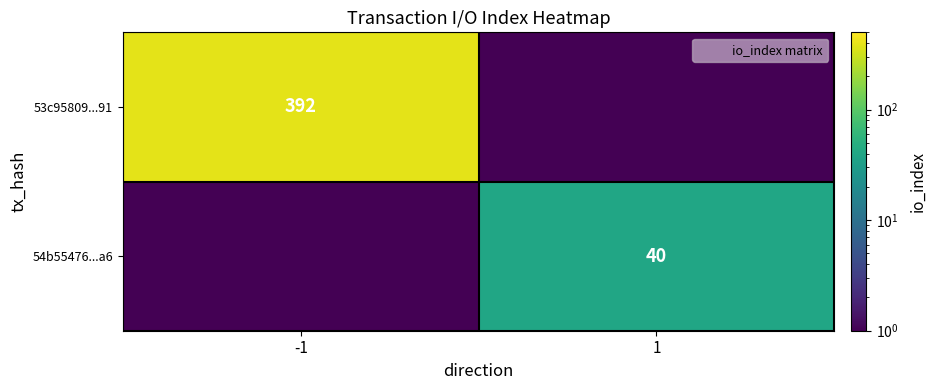

Which series has the largest total across all categories?

53c95809...91